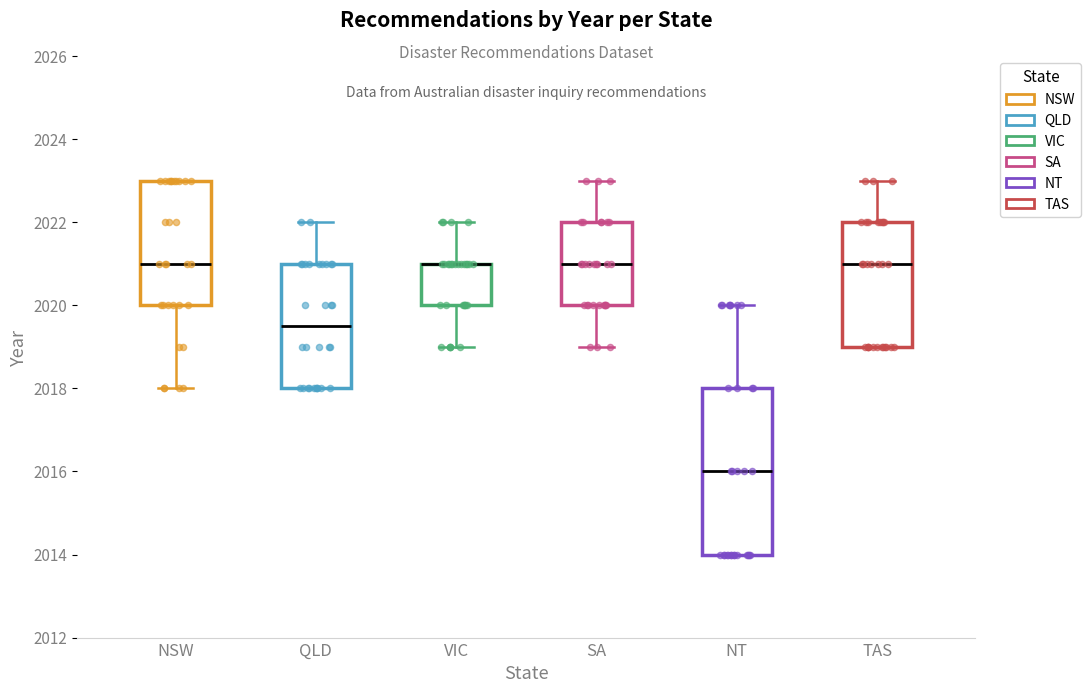

Reading left to right, read every box against the y-axis: the position of its median line, the range the box covers, and the ends of its whiskers. The values are not printed on the chart, so give them approximately, as read against the axis.

NSW: median 2021.0, box 2020.0 to 2023.0, whiskers 2018.0 to 2023.0
QLD: median 2019.6, box 2018.0 to 2021.0, whiskers 2018.0 to 2022.0
VIC: median 2021.0 (drawn on the box's upper edge), box 2020.0 to 2021.0, whiskers 2019.0 to 2022.0
SA: median 2021.0, box 2020.0 to 2022.0, whiskers 2019.0 to 2023.0
NT: median 2016.0, box 2014.0 to 2018.0, whiskers 2014.0 to 2020.0
TAS: median 2021.0, box 2019.0 to 2022.0, whiskers 2019.0 to 2023.0